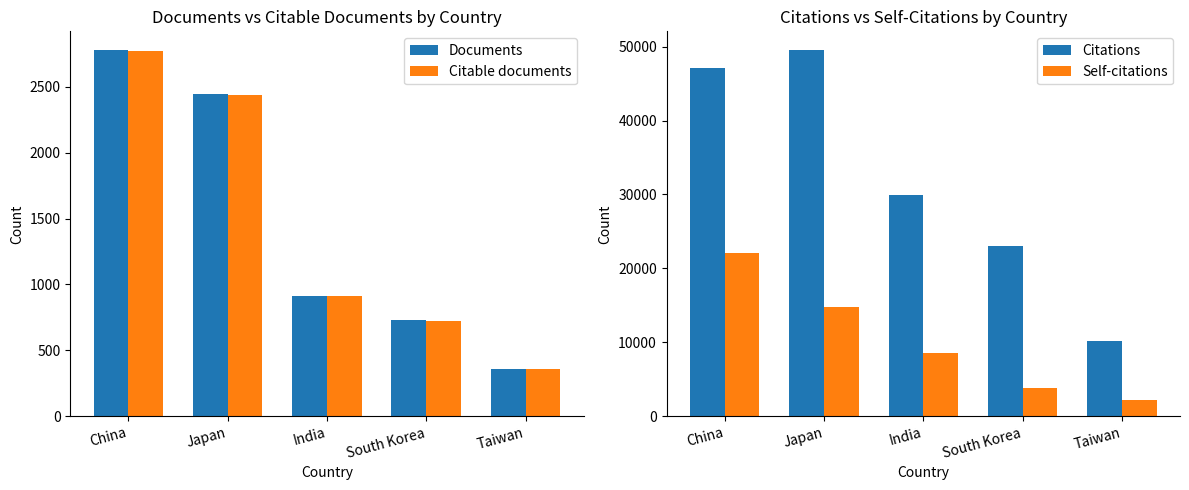

Rank the categories by Citable documents value from lowest to highest.

Taiwan, South Korea, India, Japan, China